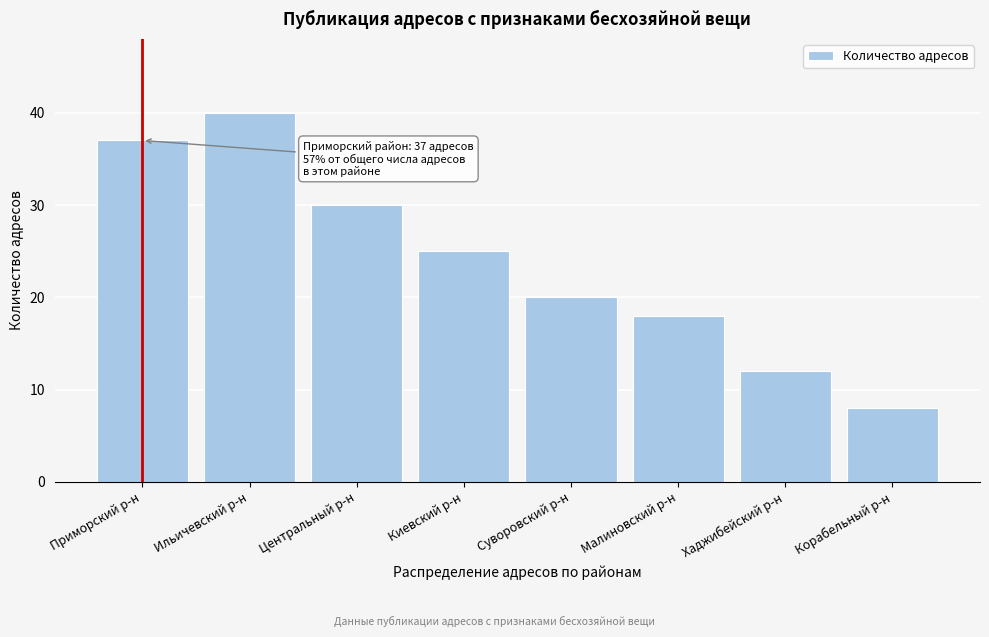

Reading right to left, list all the values displayed in this chart.

8	12	18	20	25	30	40	37